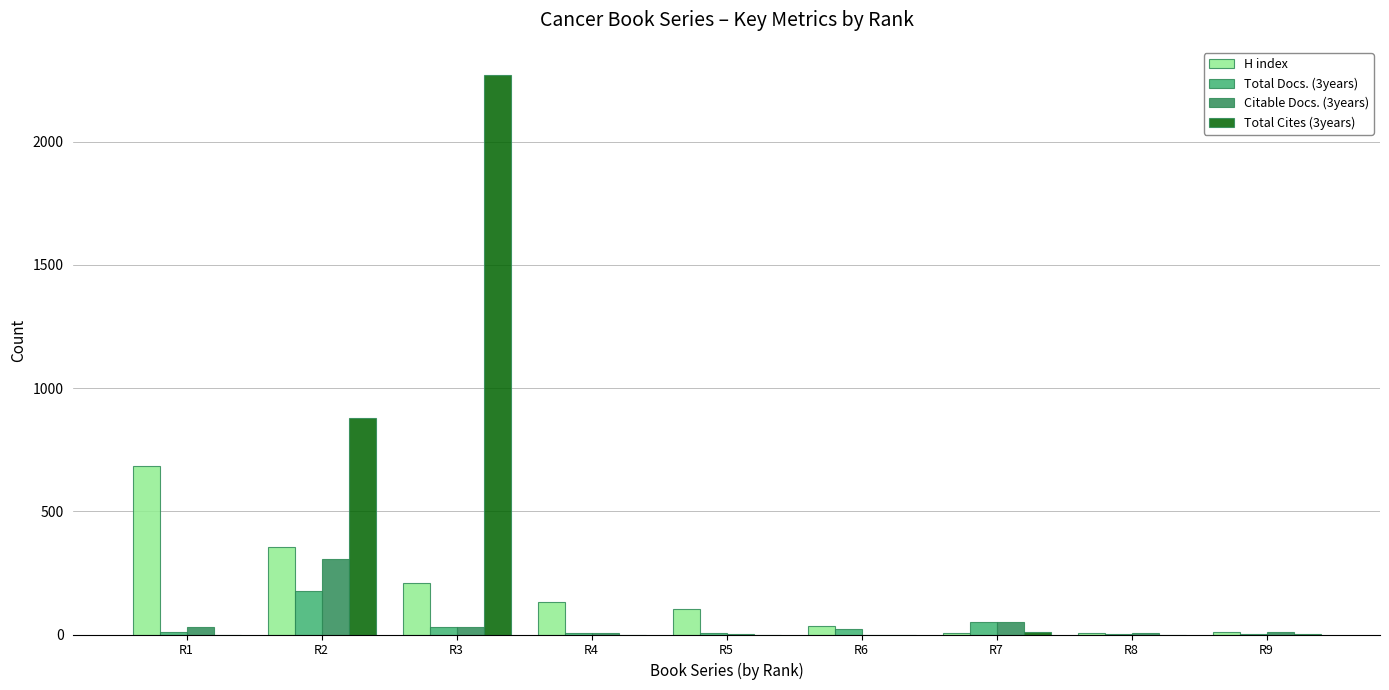

How many distinct data groups are displayed?

4